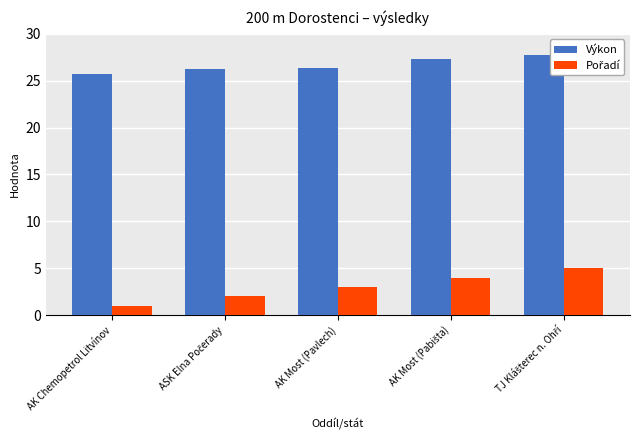

Reading left to right, list all the values displayed in this chart.

Výkon: 25.8	26.3	26.4	27.3	27.7
Pořadí: 1.0	2.0	3.0	4.0	5.0